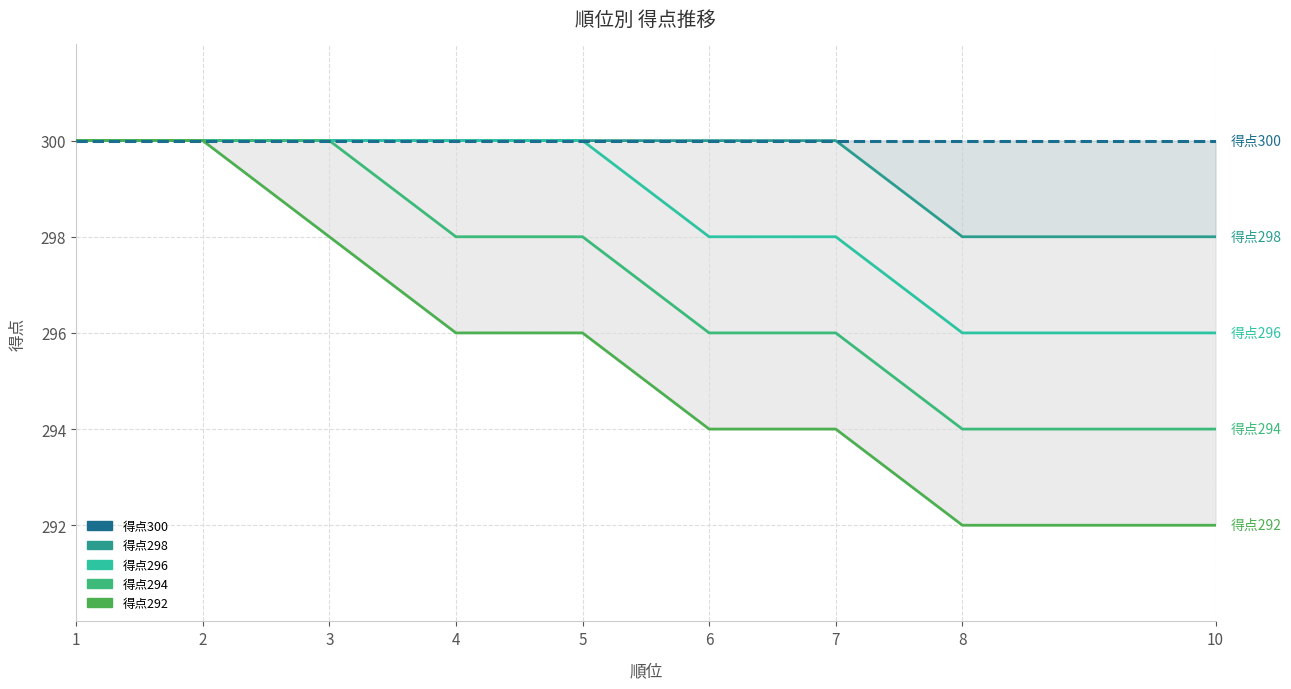

Where is 得点298 nearest to the value 299?

1